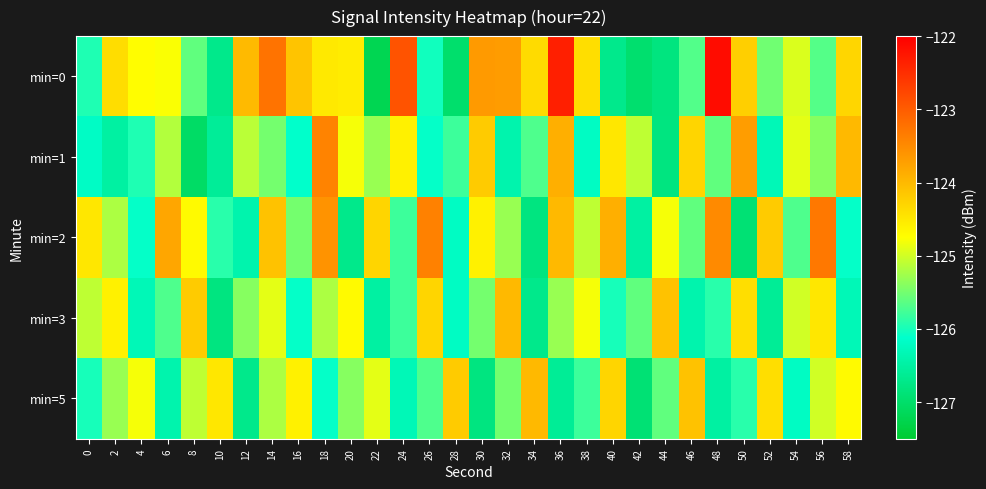

Which category has the lowest value across all series?

22